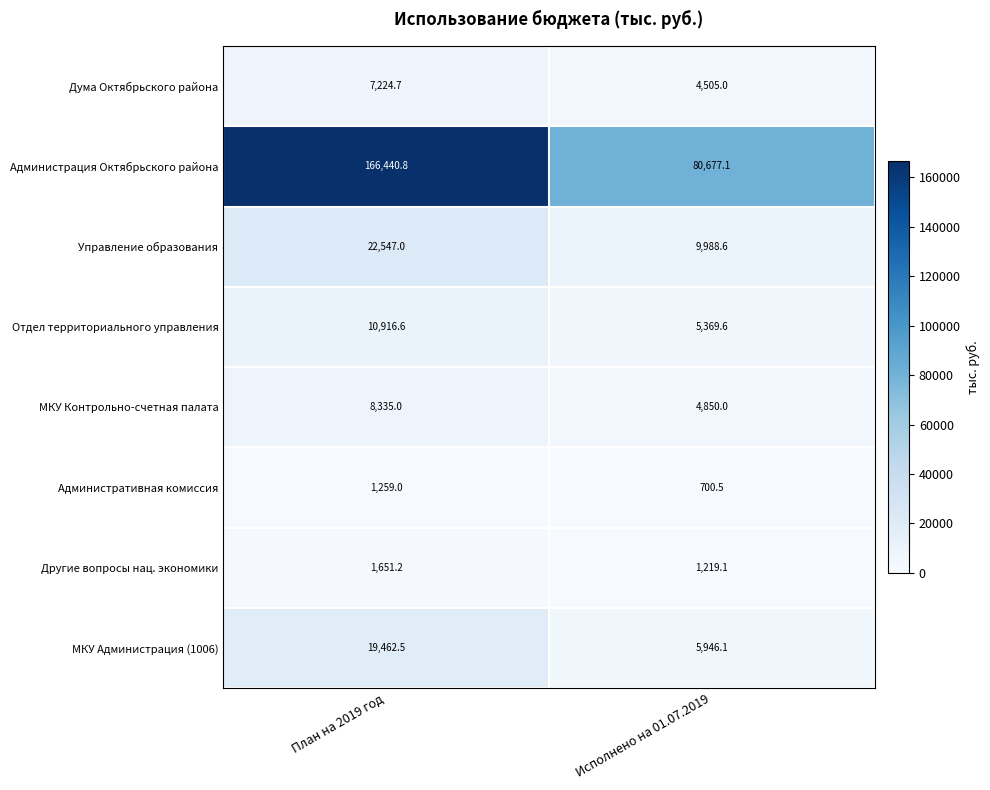

What is the total value across all series at План на 2019 год?

237836.8